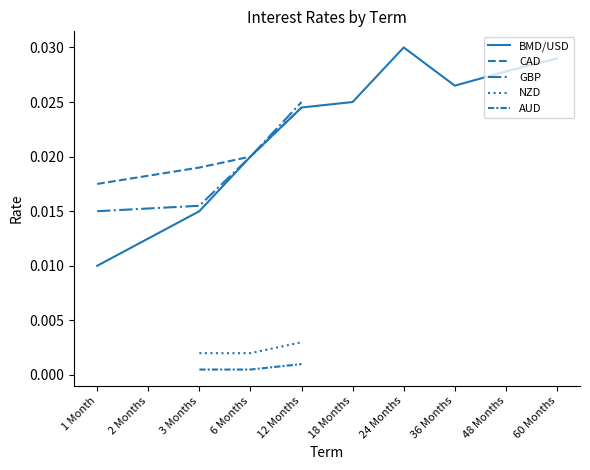

Is it true that GBP equals 0.0 at 60 Months?

True